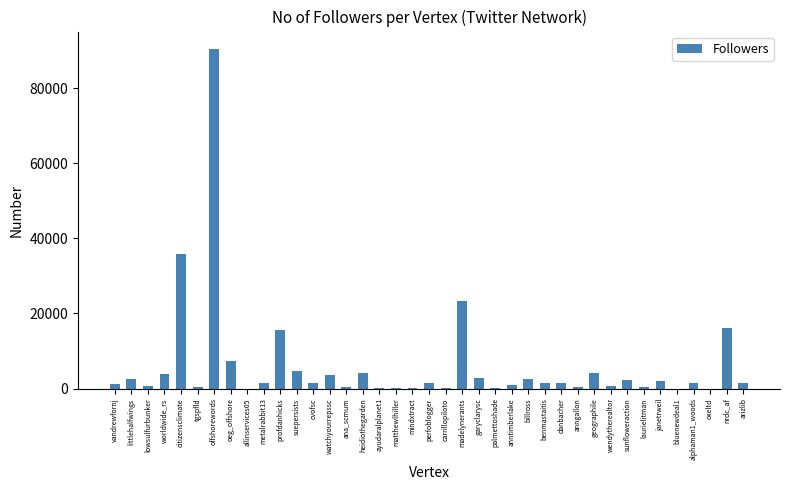

What is the greatest value displayed?

90503